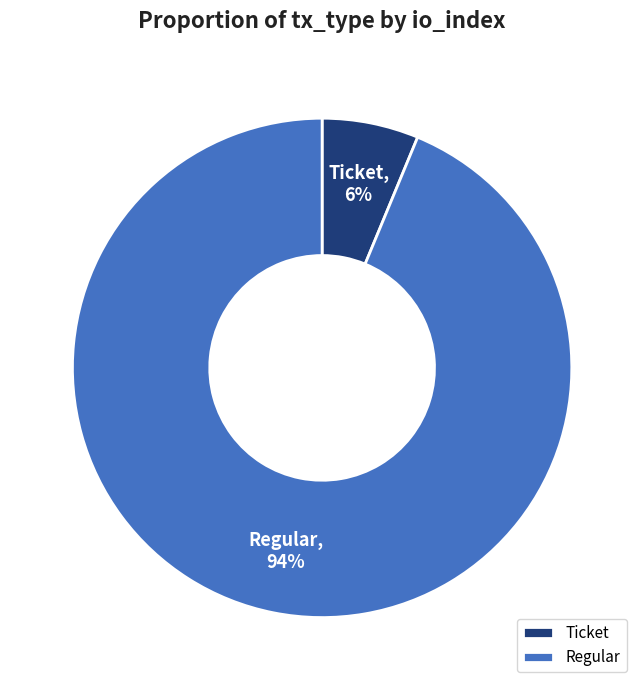

How many segments does this pie chart have?

2